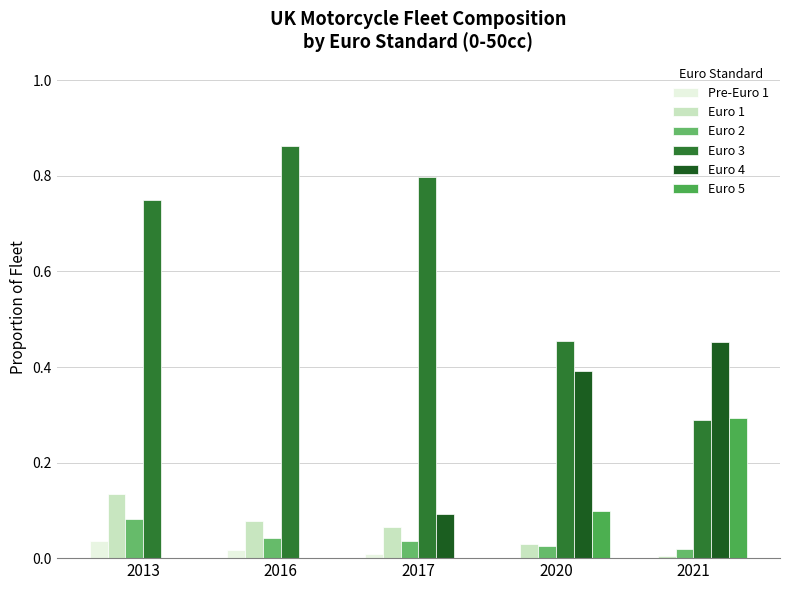

How many categories are shown in the chart?

5